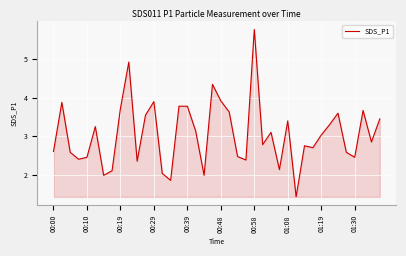

What is the smallest value displayed?

1.4